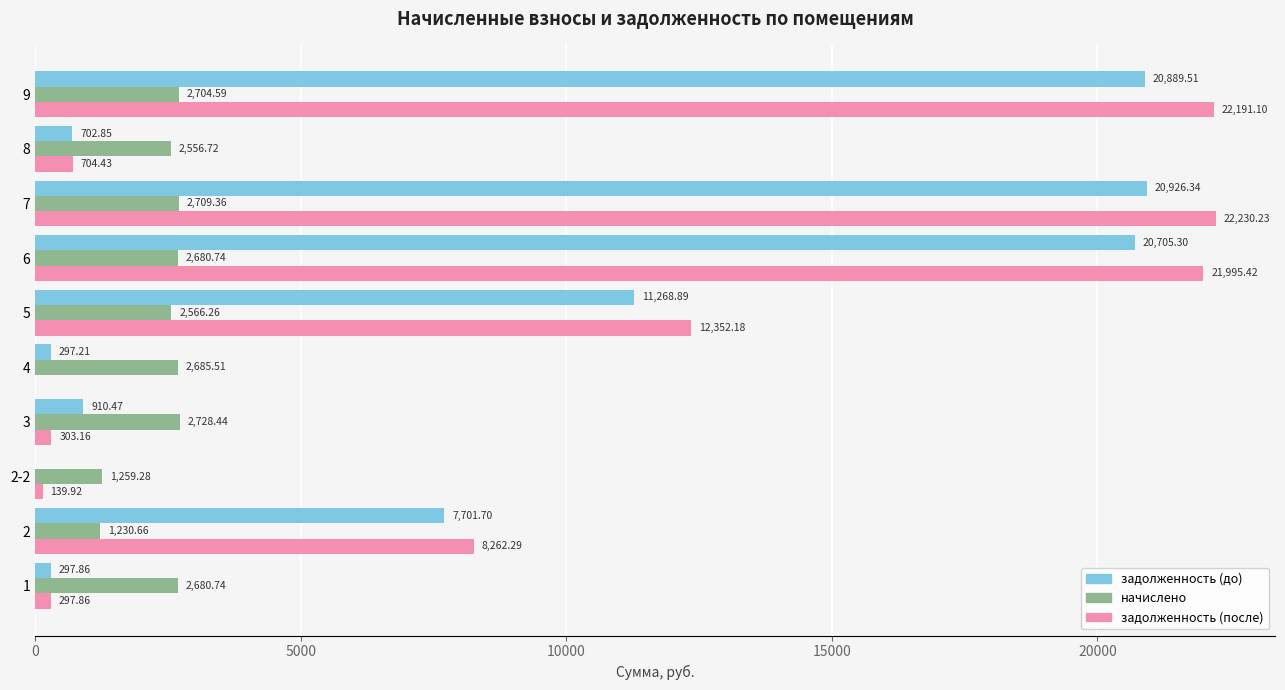

Is the value of задолженность (после) at 6 greater than the value of задолженность (до) at 3?

Yes